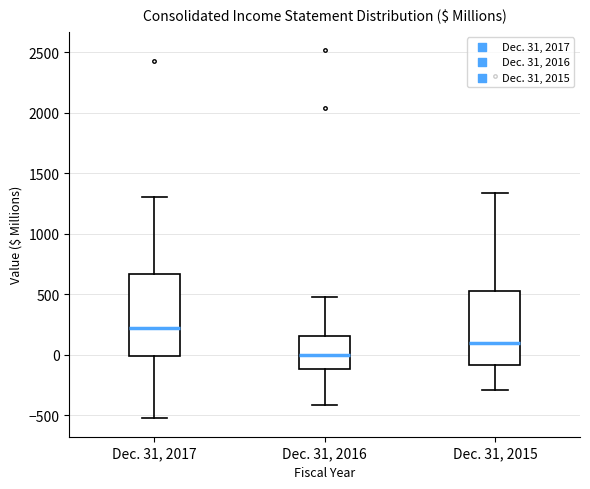

Reading left to right, read every box against the y-axis: the position of its median line, the range the box covers, and the ends of its whiskers. The values are not printed on the chart, so give them approximately, as read against the axis.

Dec. 31, 2017: median 200, box 0 to 650, whiskers -500 to 1300
Dec. 31, 2016: median 0, box -100 to 150, whiskers -400 to 500
Dec. 31, 2015: median 100, box -100 to 550, whiskers -300 to 1350